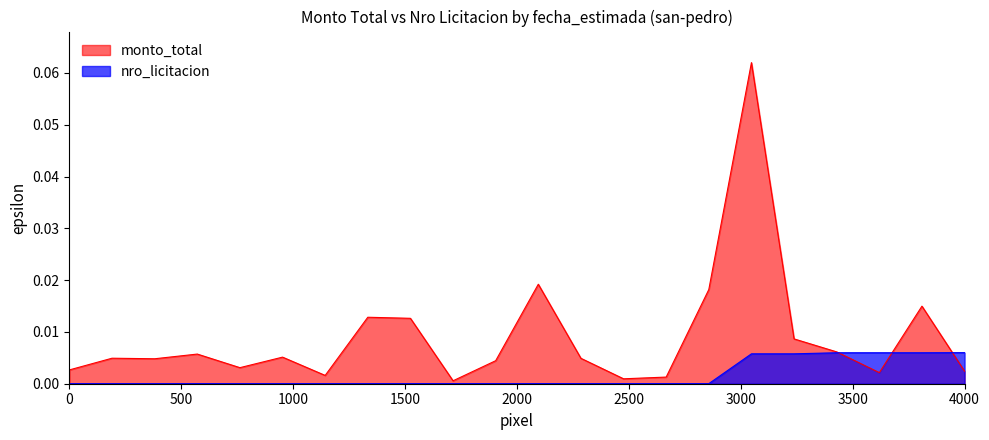

The value of monto_total at 271435 is 0.0. True or false?

True